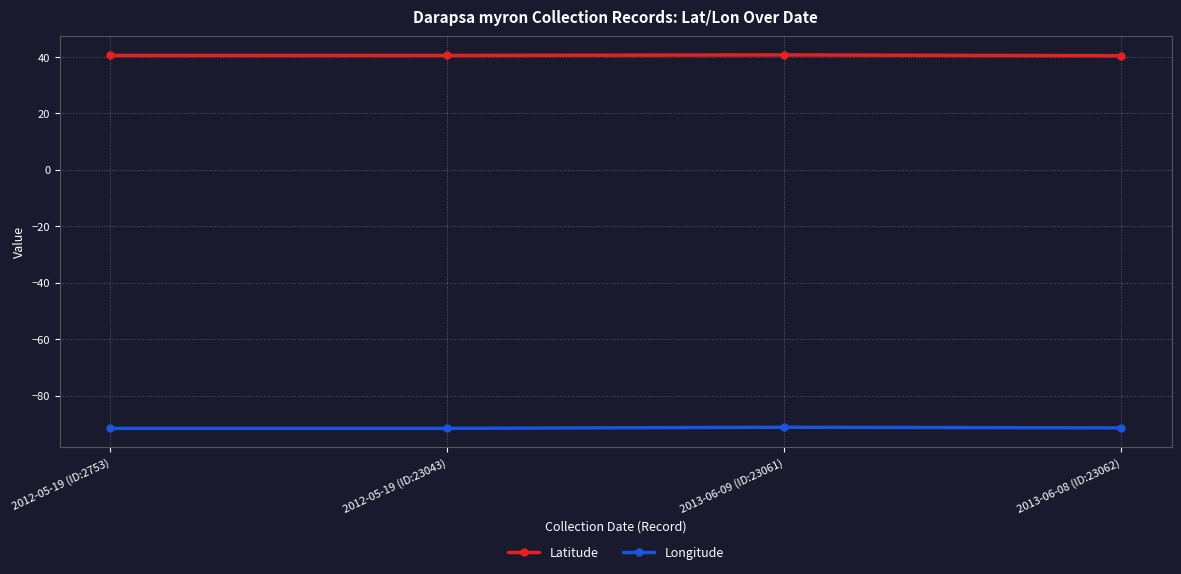

How many lines are shown in the chart?

2